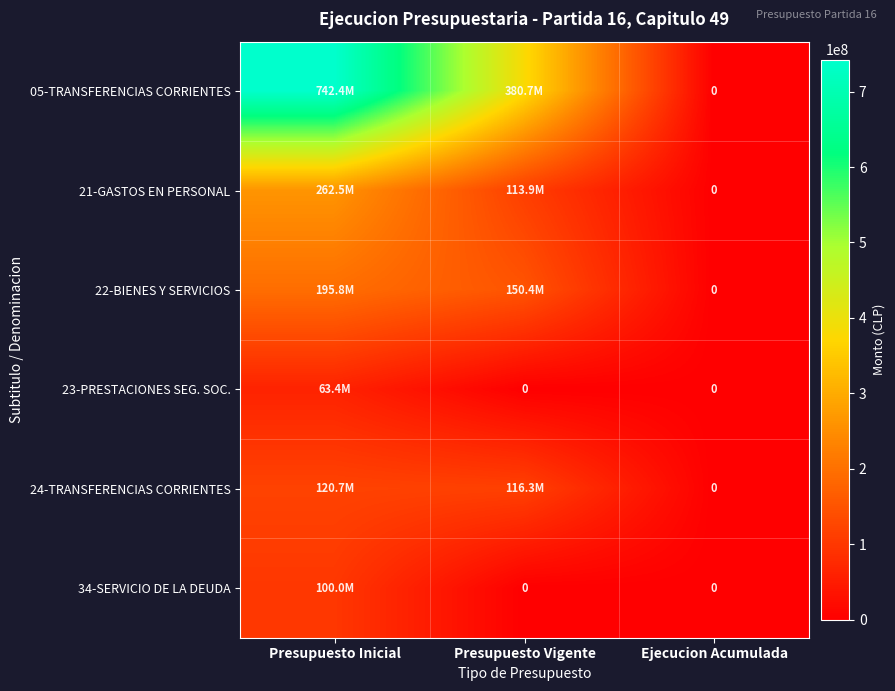

List the series in order of their peak value, lowest first.

23-PRESTACIONES SEG. SOC., 34-SERVICIO DE LA DEUDA, 24-TRANSFERENCIAS CORRIENTES, 22-BIENES Y SERVICIOS, 21-GASTOS EN PERSONAL, 05-TRANSFERENCIAS CORRIENTES